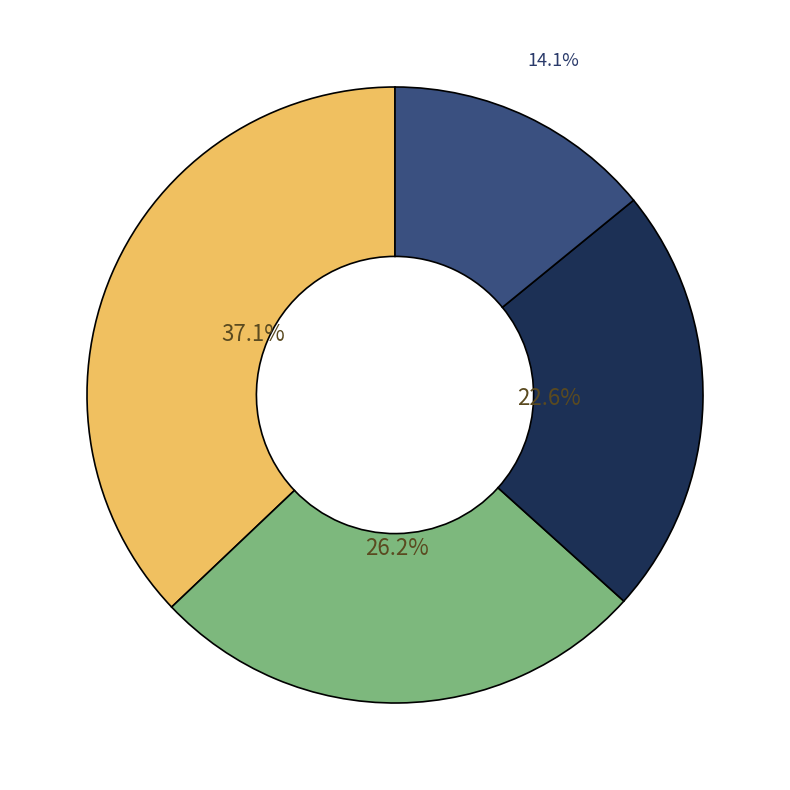

Does any single category account for the majority?

No